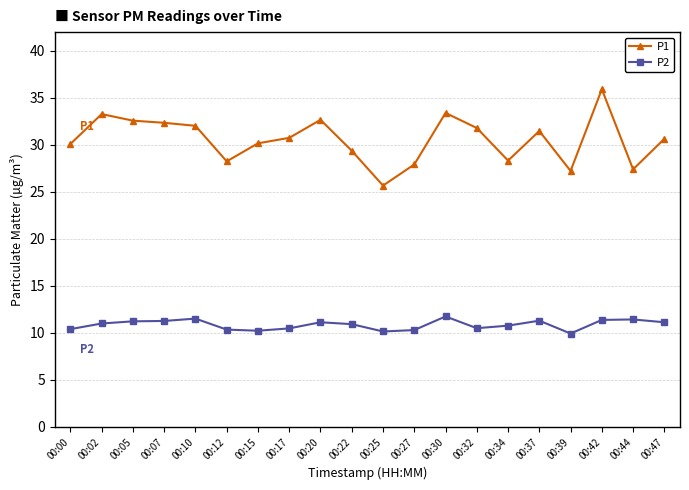

Is it true that P1 equals 15.0 at 00:25?

False